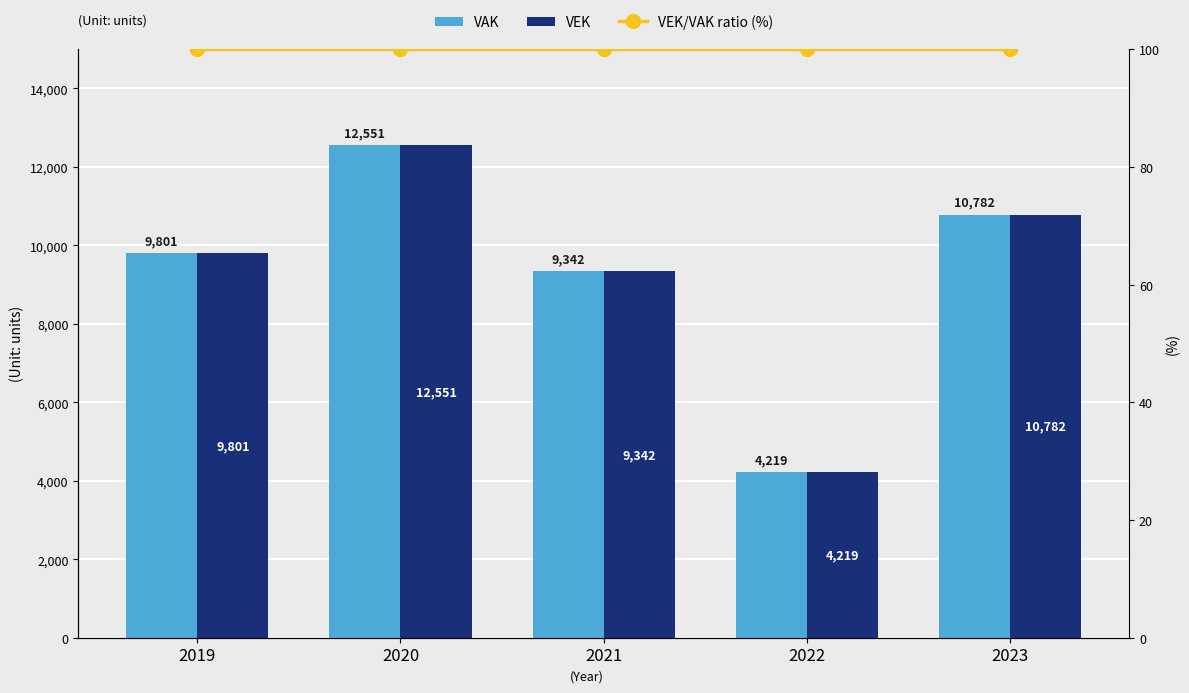

Reading left to right, what are all the values shown in this chart?

VAK: 9801	12551	9342	4219	10782
VEK: 9801	12551	9342	4219	10782
VEK/VAK ratio (%): 100	100	100	100	100